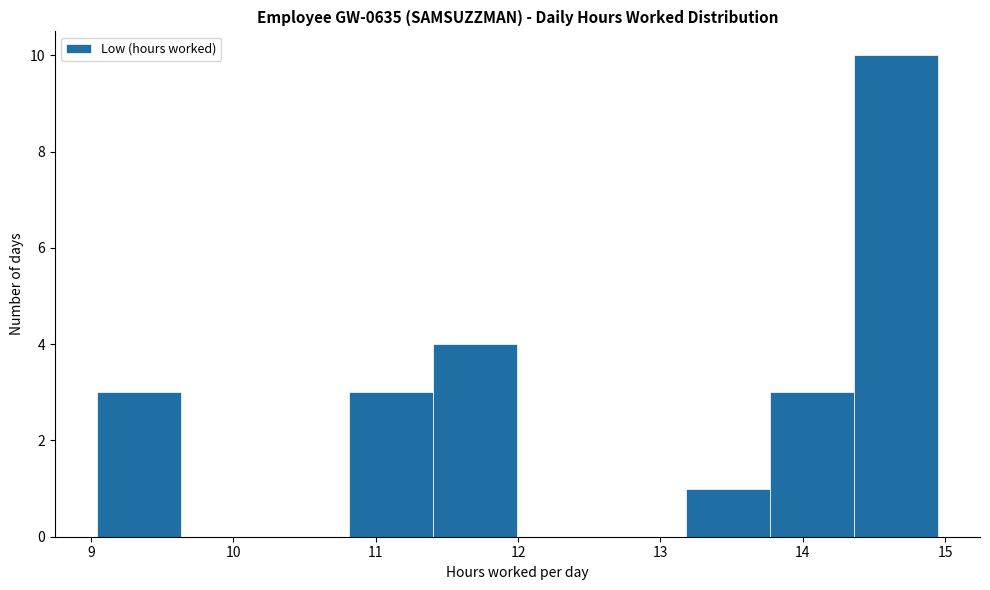

Reading left to right, list every bar in this chart as the range it spans on the x-axis followed by its height. Neither the bar edges nor the heights are printed on the chart, so give them approximately, as read against the axes.

9.0 to 9.6: 3
9.6 to 10.2: 0
10.2 to 10.8: 0
10.8 to 11.4: 3
11.4 to 12.0: 4
12.0 to 12.6: 0
12.6 to 13.2: 0
13.2 to 13.8: 1
13.8 to 14.4: 3
14.4 to 15.0: 10